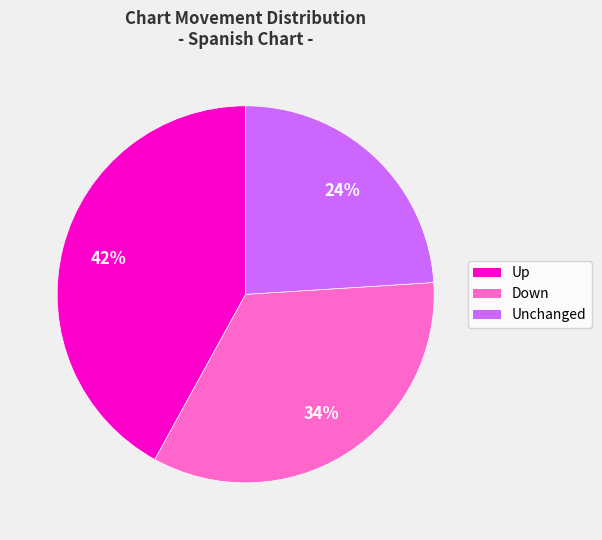

Is there any slice that represents more than half of the pie?

No